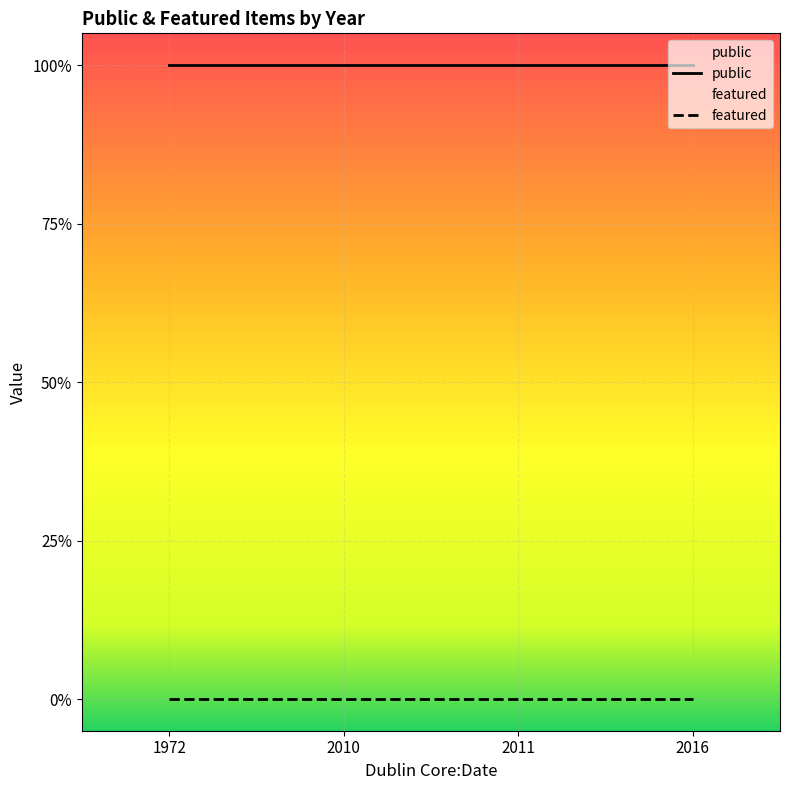

Is the value of public at 1972 greater than the value of featured at 2016?

Yes